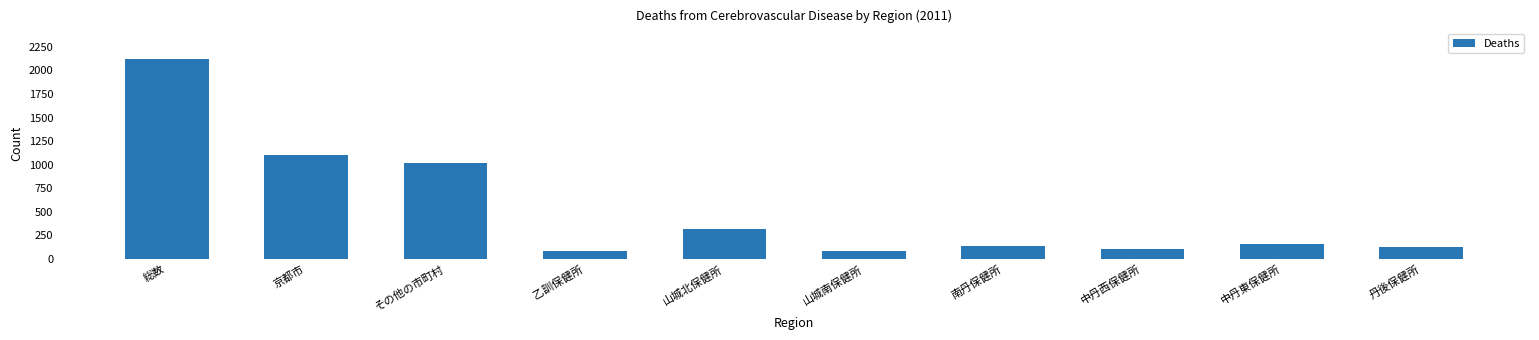

At which category does the chart reach its peak across all series?

総数